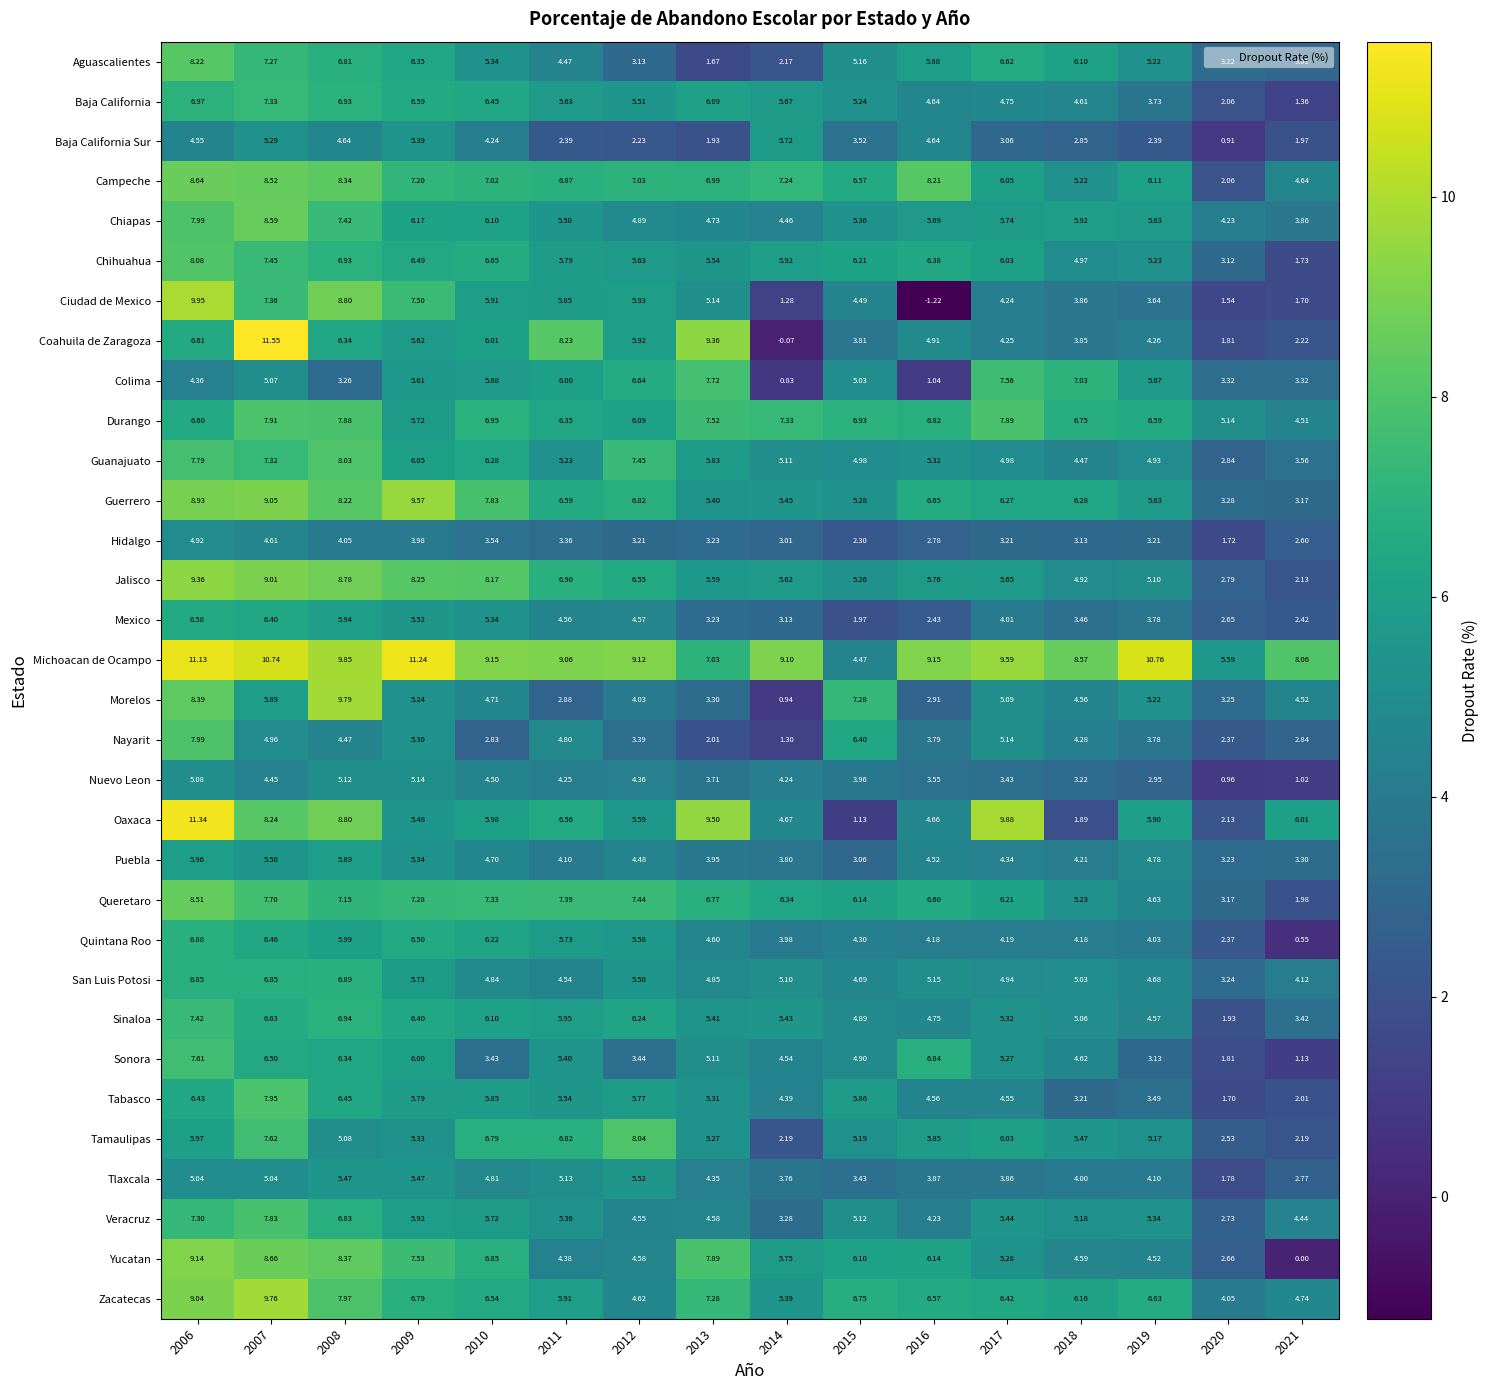

Rank the series by their maximum value, from lowest to highest.

Hidalgo, Nuevo Leon, Tlaxcala, Baja California Sur, Puebla, Mexico, Quintana Roo, San Luis Potosi, Baja California, Sinaloa, Sonora, Colima, Veracruz, Durango, Tabasco, Nayarit, Guanajuato, Tamaulipas, Chihuahua, Aguascalientes, Queretaro, Chiapas, Campeche, Yucatan, Jalisco, Guerrero, Zacatecas, Morelos, Ciudad de Mexico, Michoacan de Ocampo, Oaxaca, Coahuila de Zaragoza